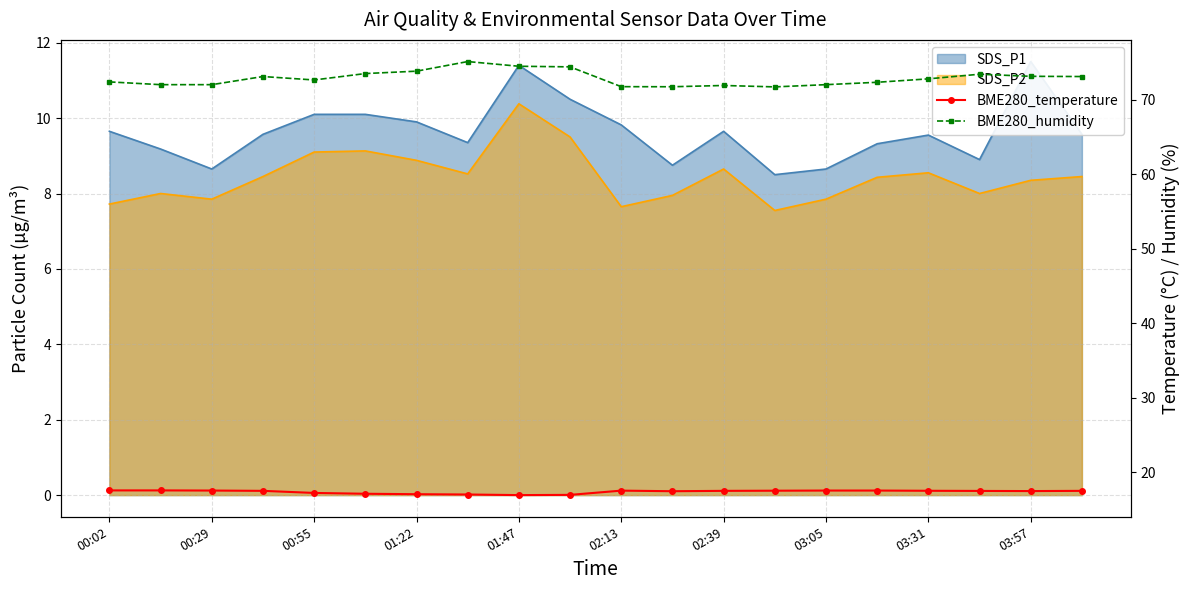

True or false: BME280_humidity and BME280_temperature cross at least once.

False